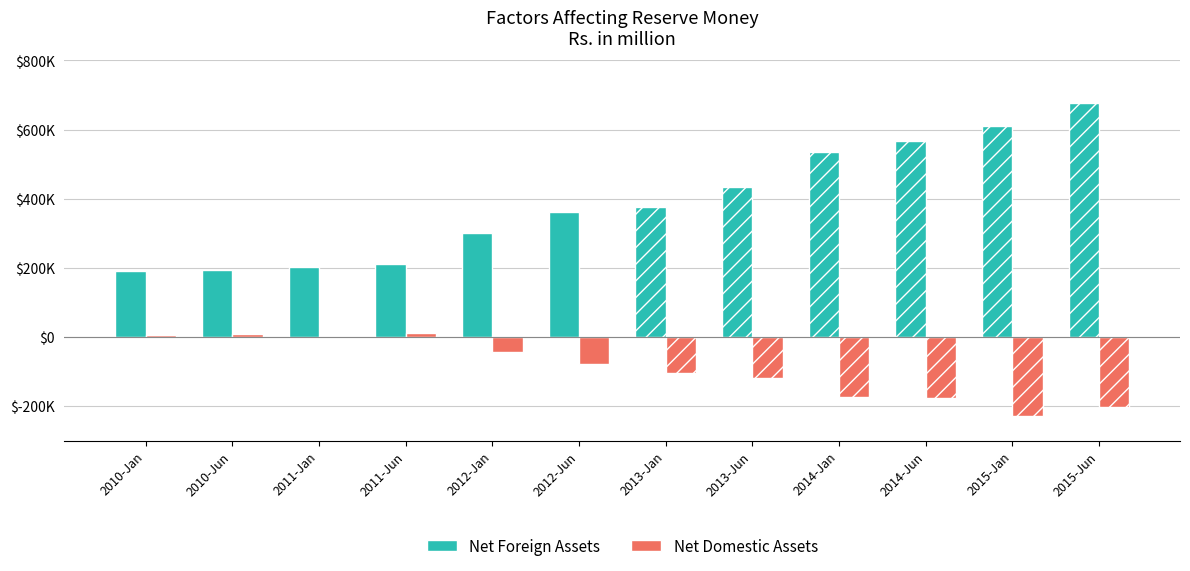

What is the difference between the Net Foreign Assets values at 2015-Jun and 2012-Jan?

376959.2